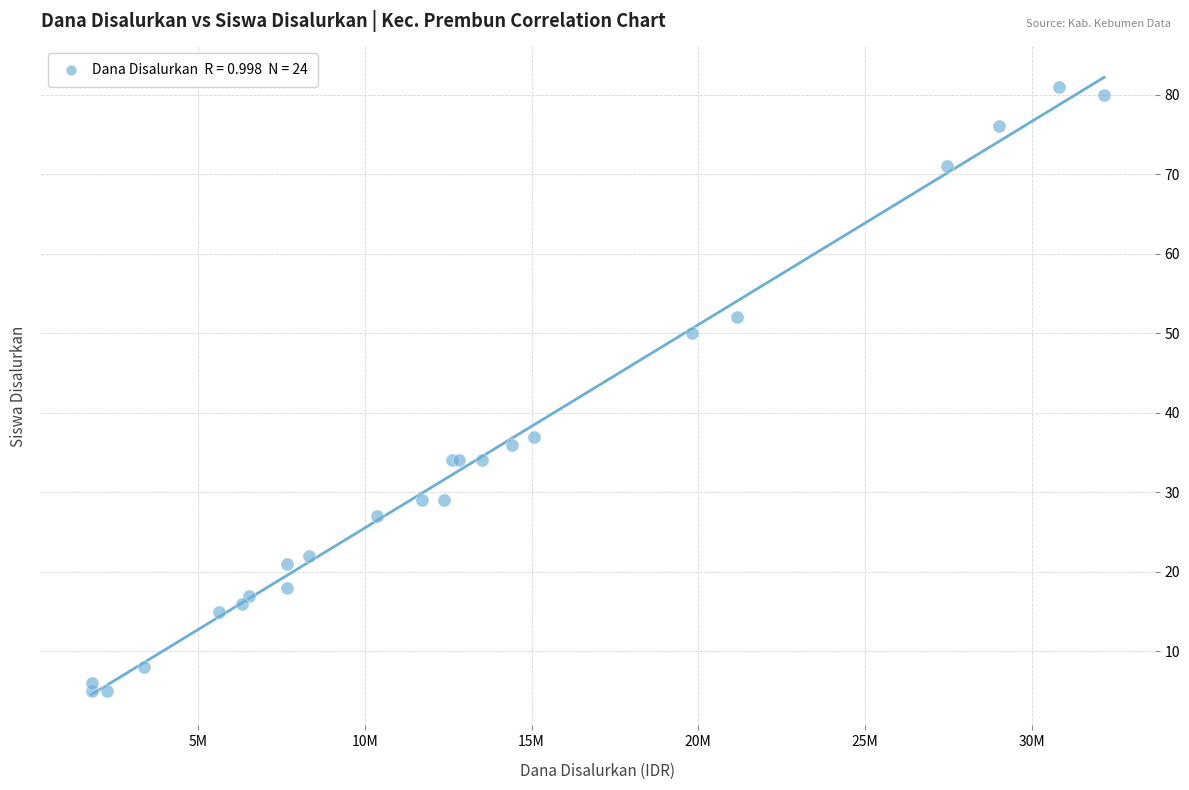

What Y value in the scatter plot is closest to 43?

37